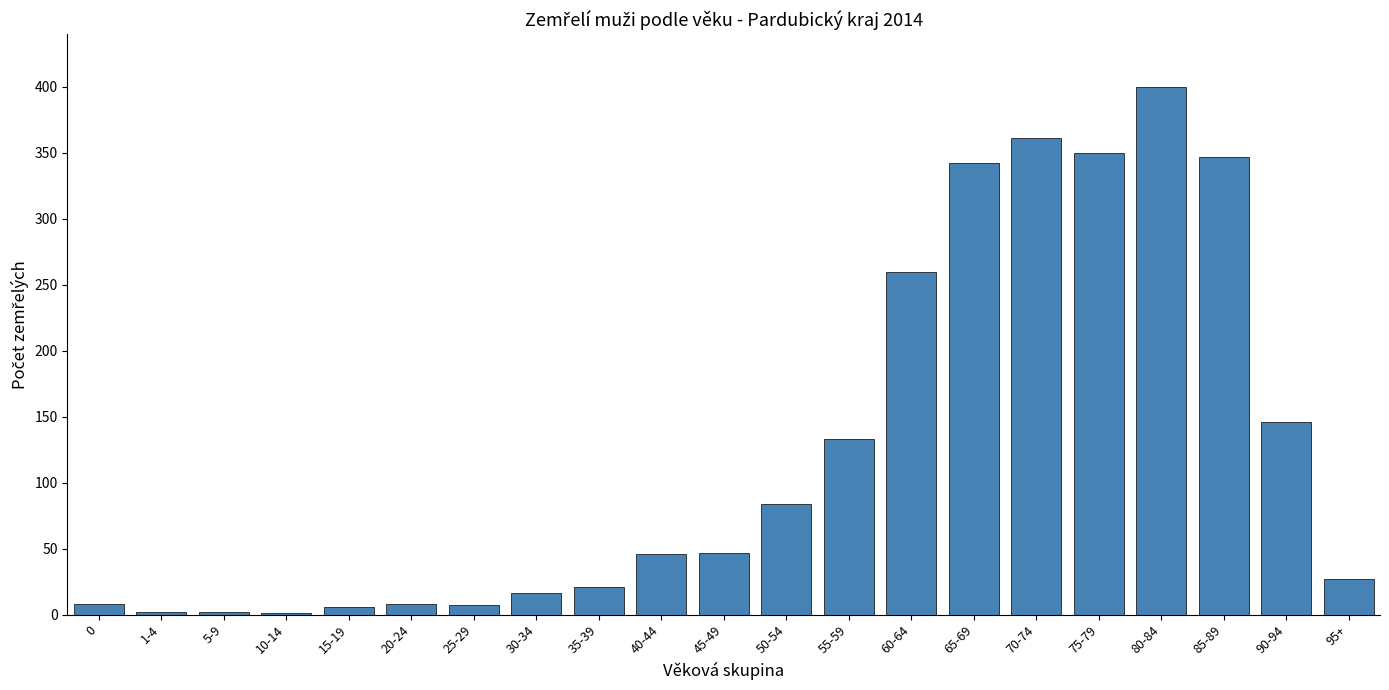

What is the greatest value displayed?

400